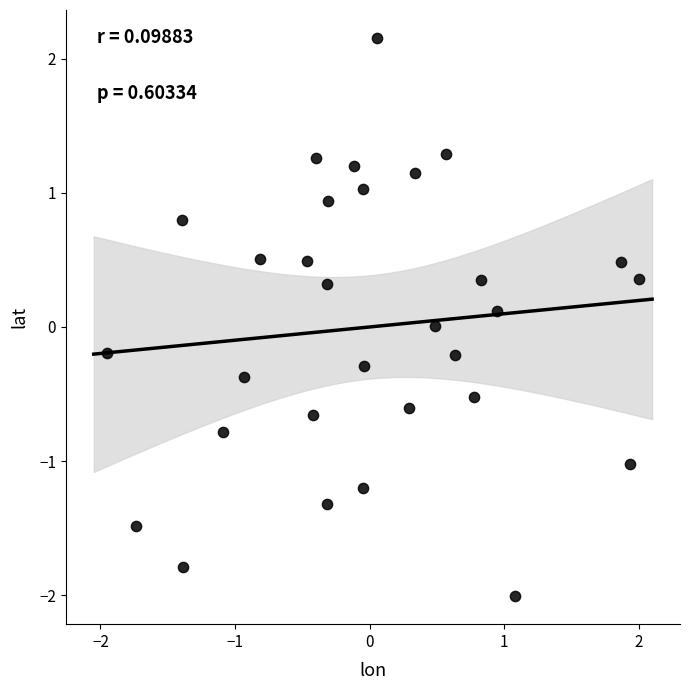

What is the range of Y values (max minus min)?

4.2